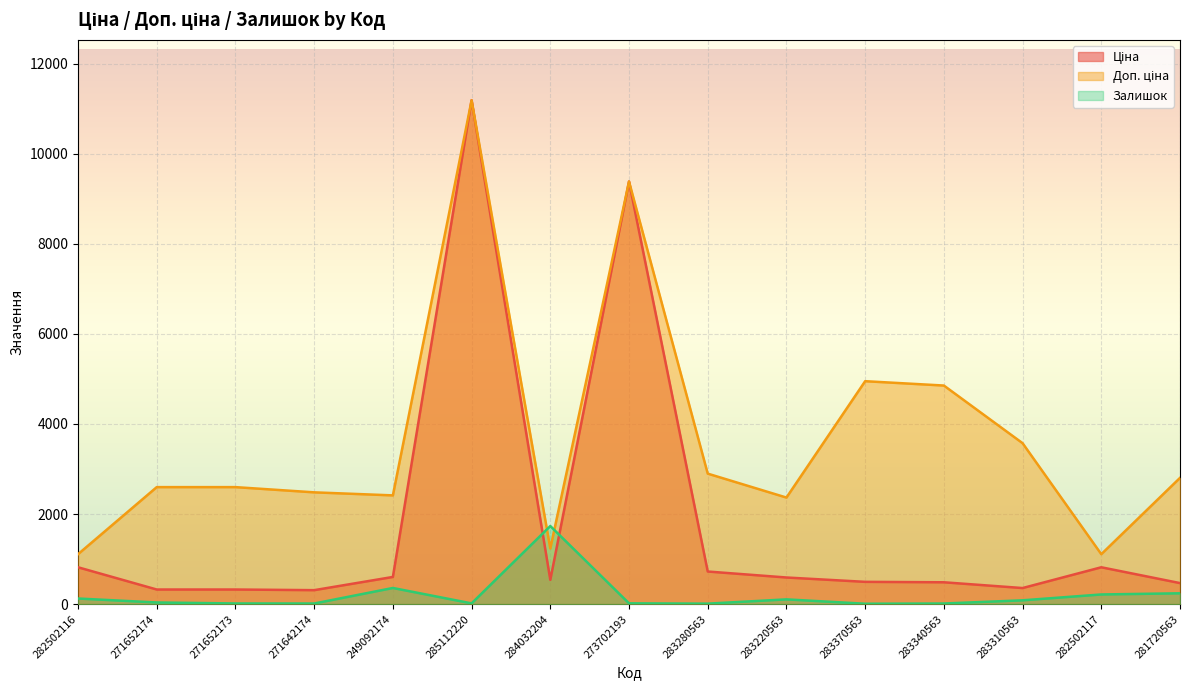

What is the sum of the Залишок values at 271652173 and 283220563?

121.0